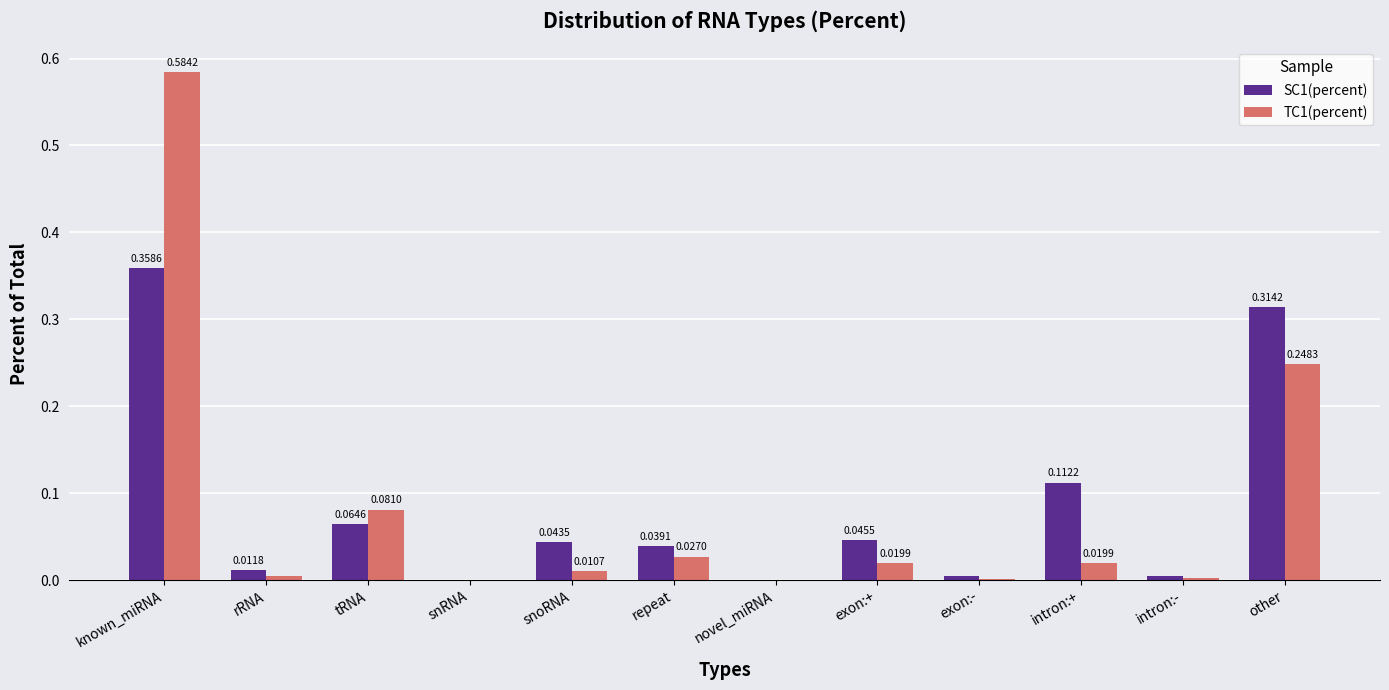

Between repeat and intron:+, which series saw the biggest shift?

SC1(percent)